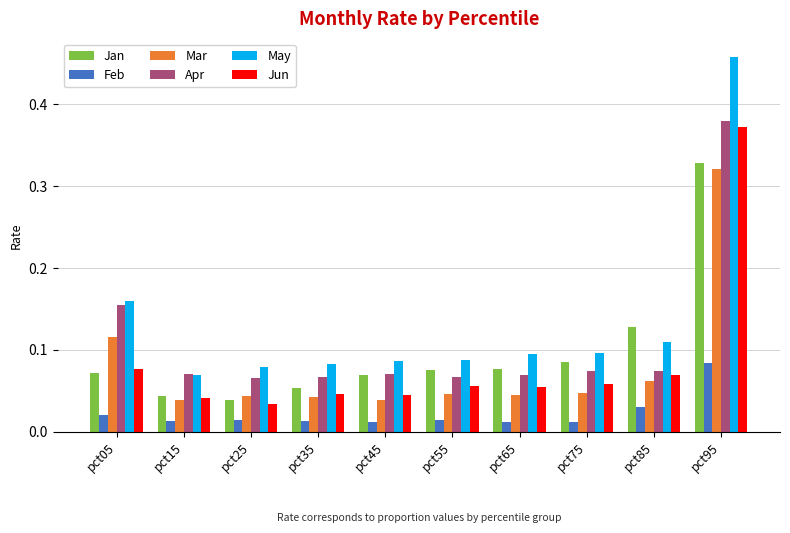

What is the sum of all Apr values?

1.1